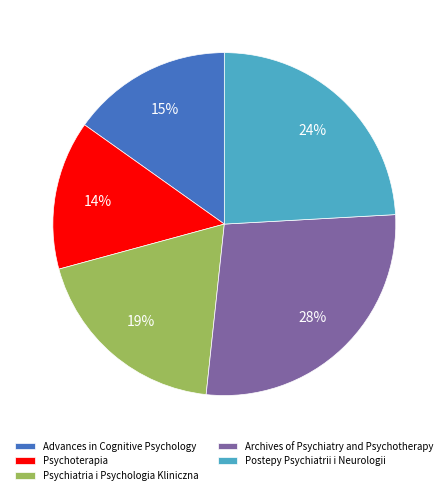

Does Advances in Cognitive Psychology account for over 50% of the chart?

No